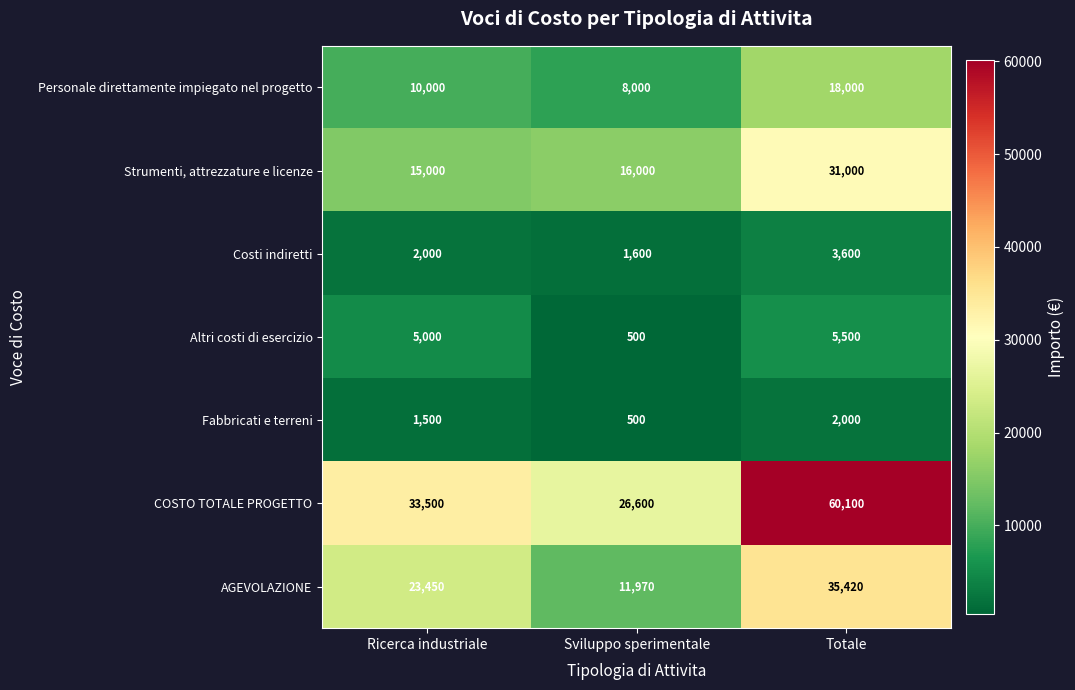

Reading right to left, what are all the values shown in this chart?

Personale direttamente impiegato nel progetto: Totale=18000	Sviluppo sperimentale=8000	Ricerca industriale=10000
Strumenti, attrezzature e licenze: Totale=31000	Sviluppo sperimentale=16000	Ricerca industriale=15000
Costi indiretti: Totale=3600	Sviluppo sperimentale=1600	Ricerca industriale=2000
Altri costi di esercizio: Totale=5500	Sviluppo sperimentale=500	Ricerca industriale=5000
Fabbricati e terreni: Totale=2000	Sviluppo sperimentale=500	Ricerca industriale=1500
COSTO TOTALE PROGETTO: Totale=60100	Sviluppo sperimentale=26600	Ricerca industriale=33500
AGEVOLAZIONE: Totale=35420	Sviluppo sperimentale=11970	Ricerca industriale=23450